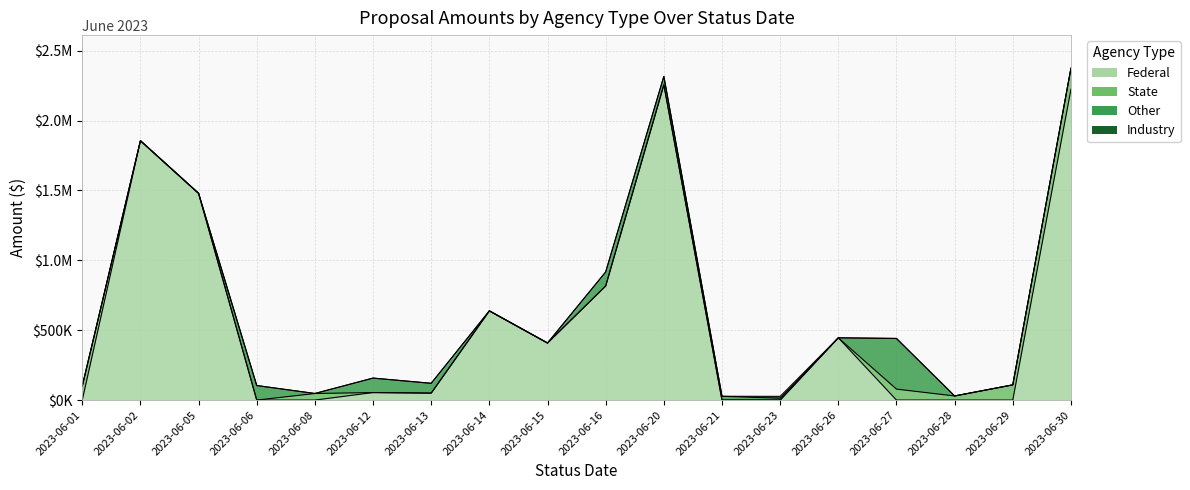

What is the sum of the Federal values at 2023-06-21 and 2023-06-02?

1856250